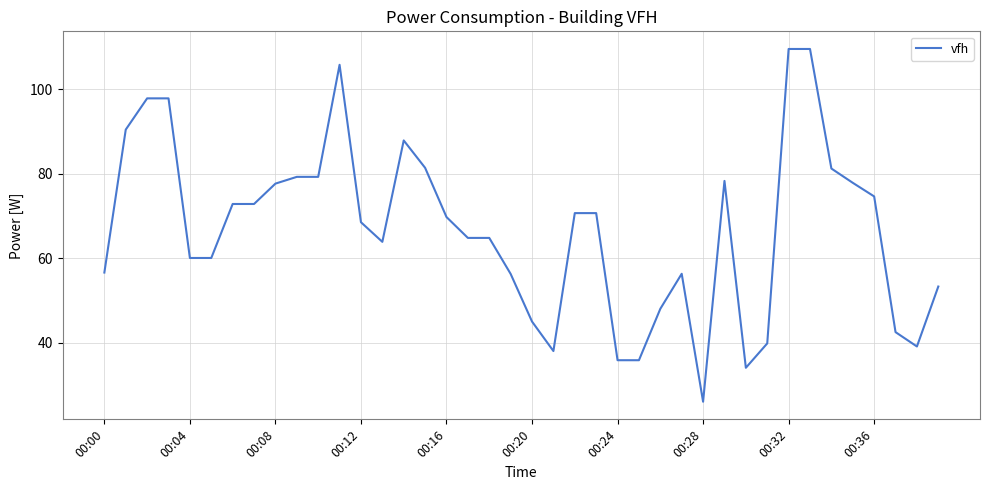

What is the greatest value displayed?

109.6